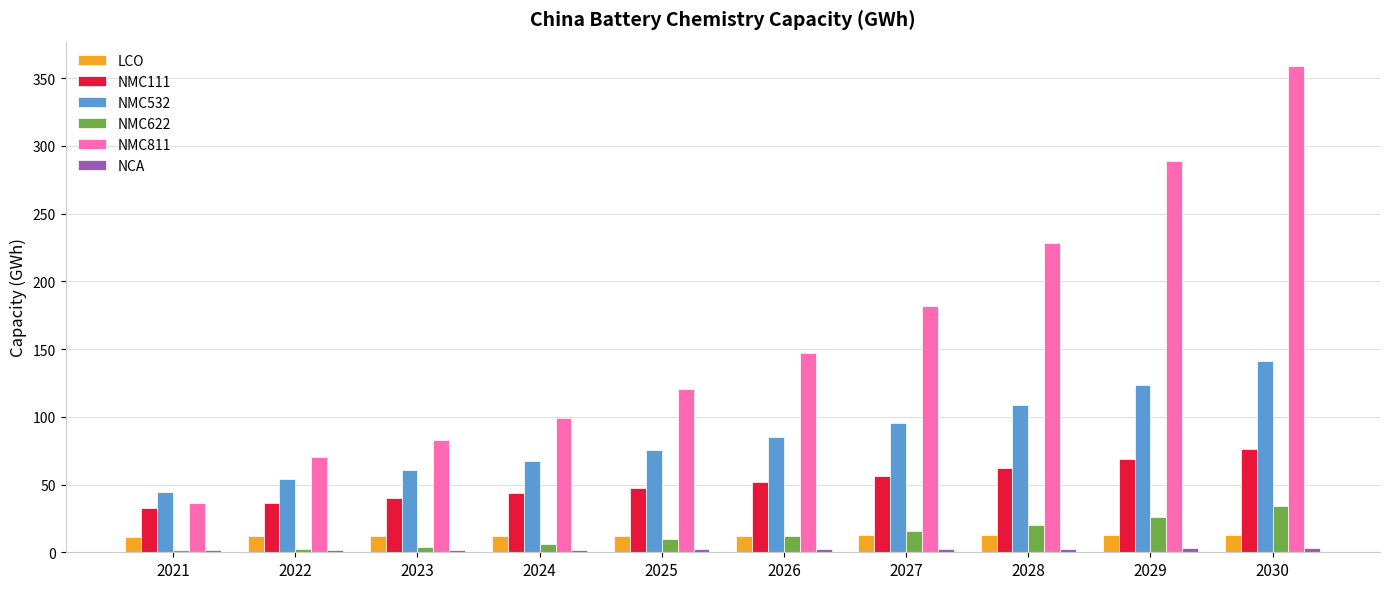

The NMC111 series shows 51.5 at 2026. True or false?

True